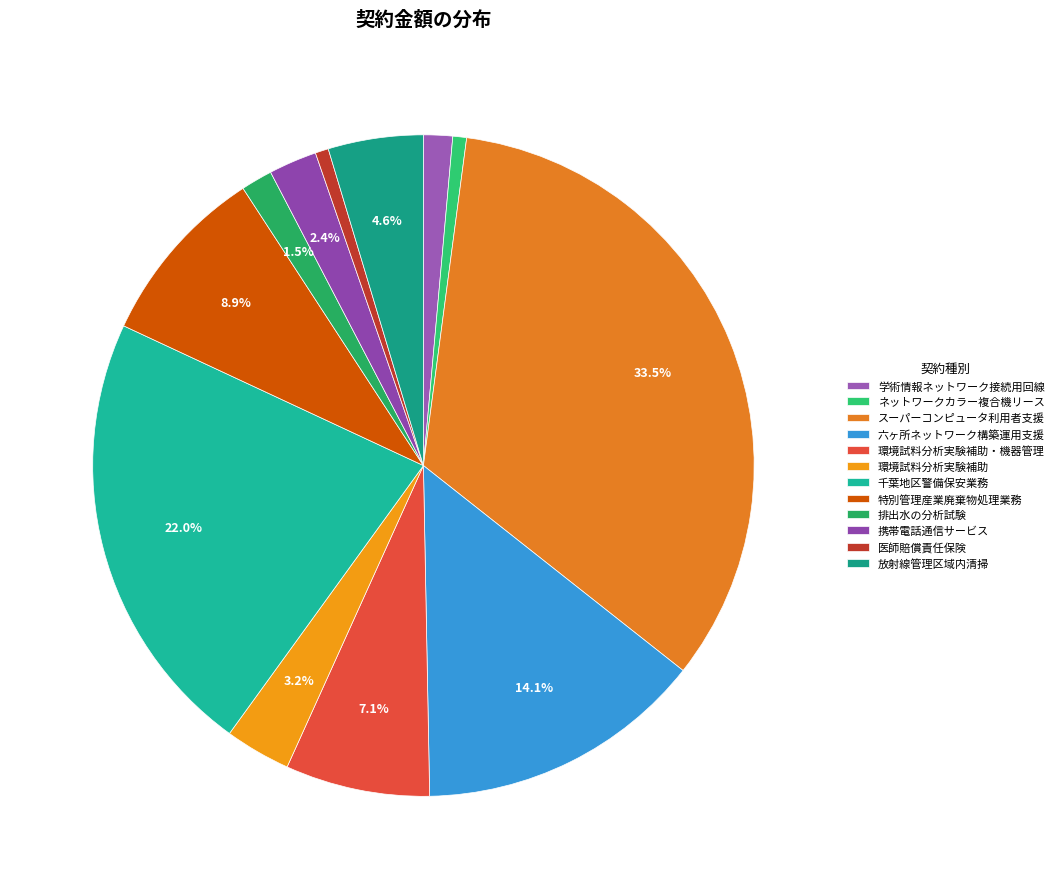

How many segments does this pie chart have?

12